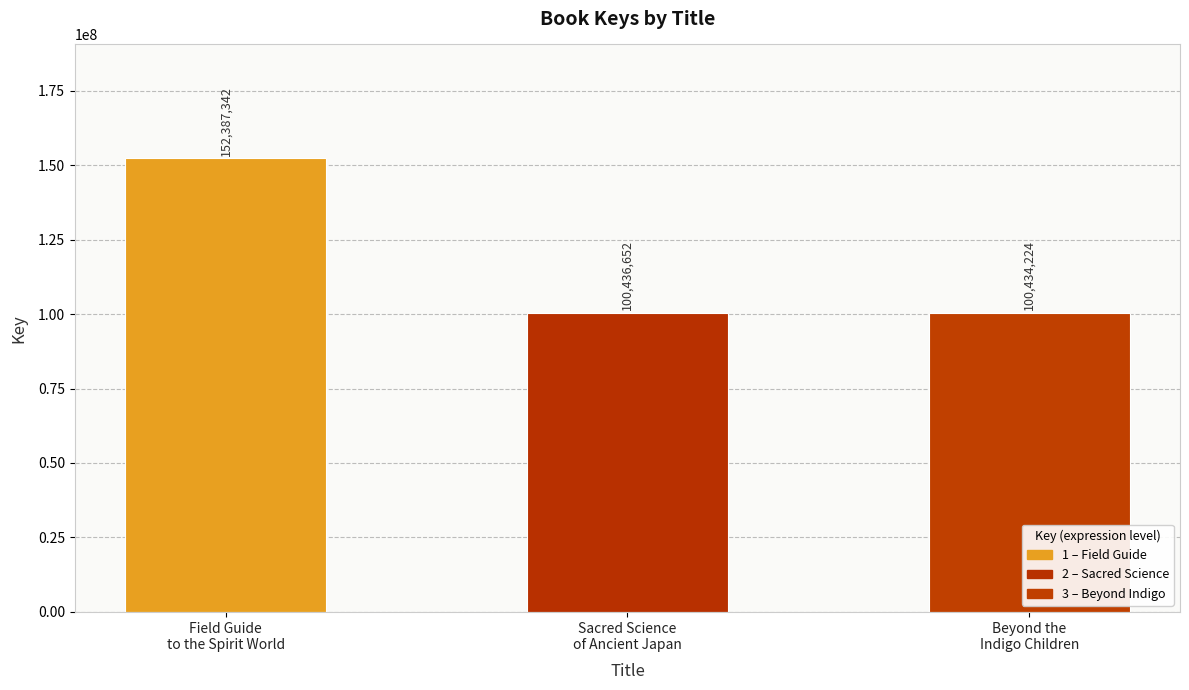

How many values are below 100436652?

1